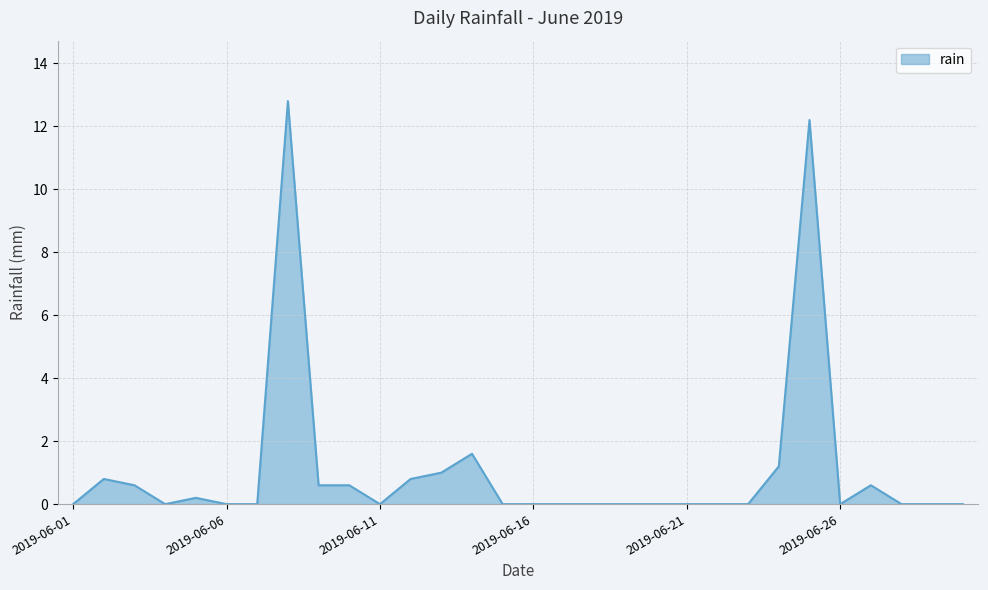

What is the maximum value shown in the chart?

12.8